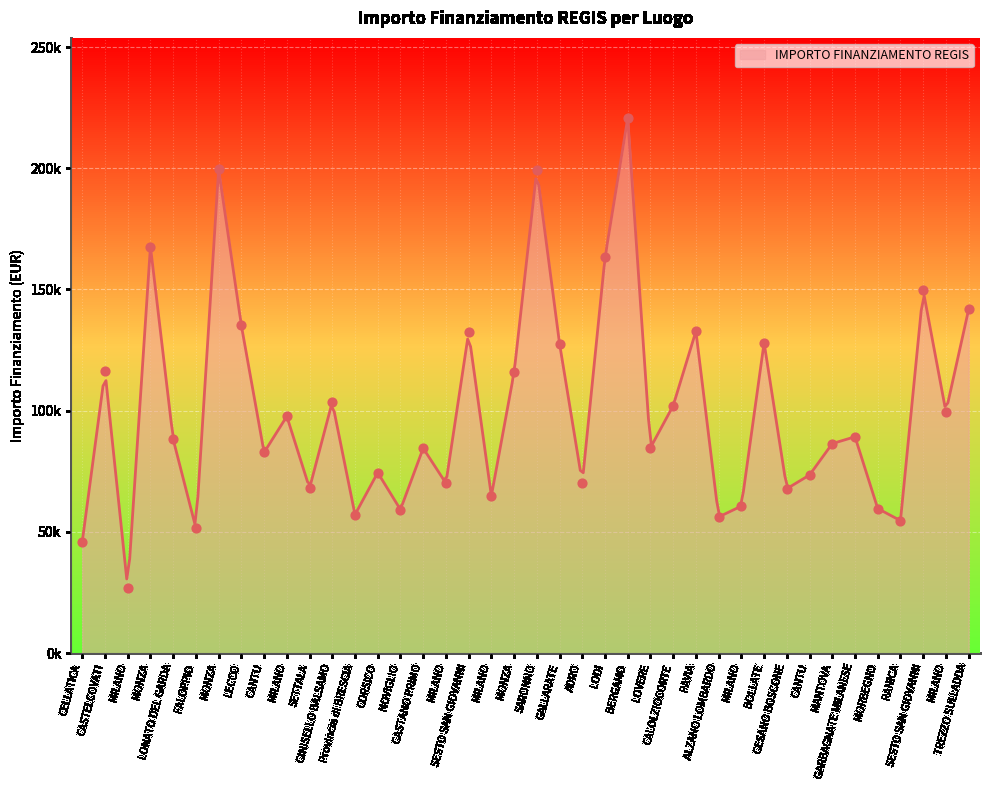

Which has a higher value, CESANO BOSCONE or CINISELLO BALSAMO?

CINISELLO BALSAMO